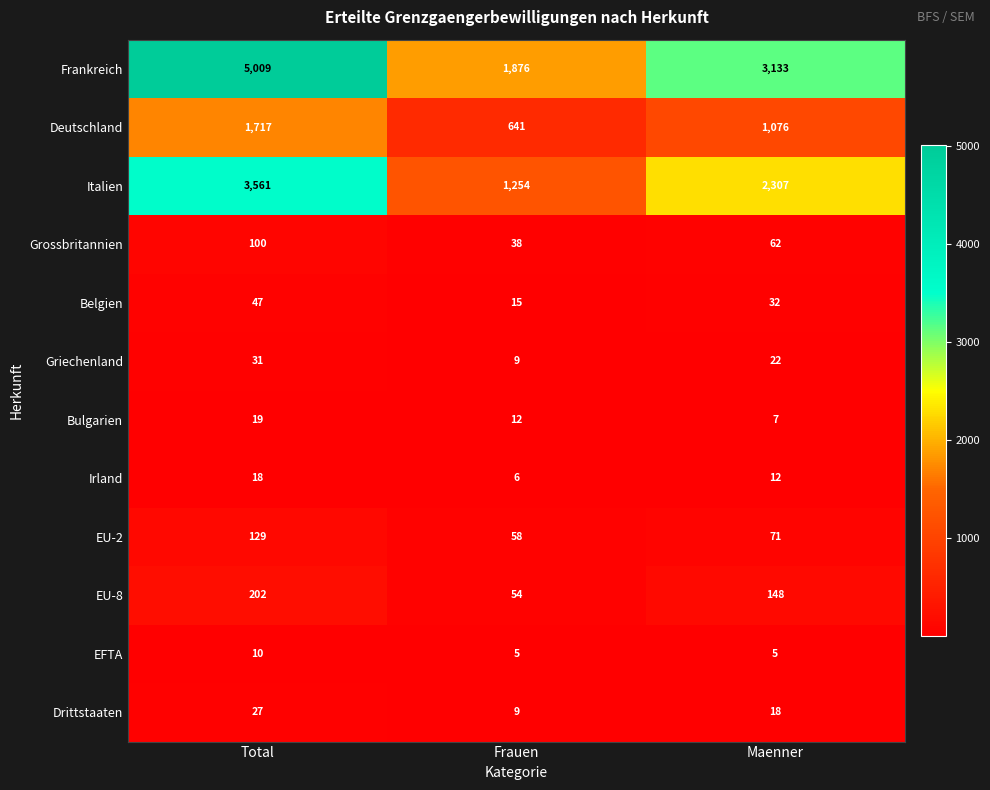

What is the maximum value for Italien?

3561